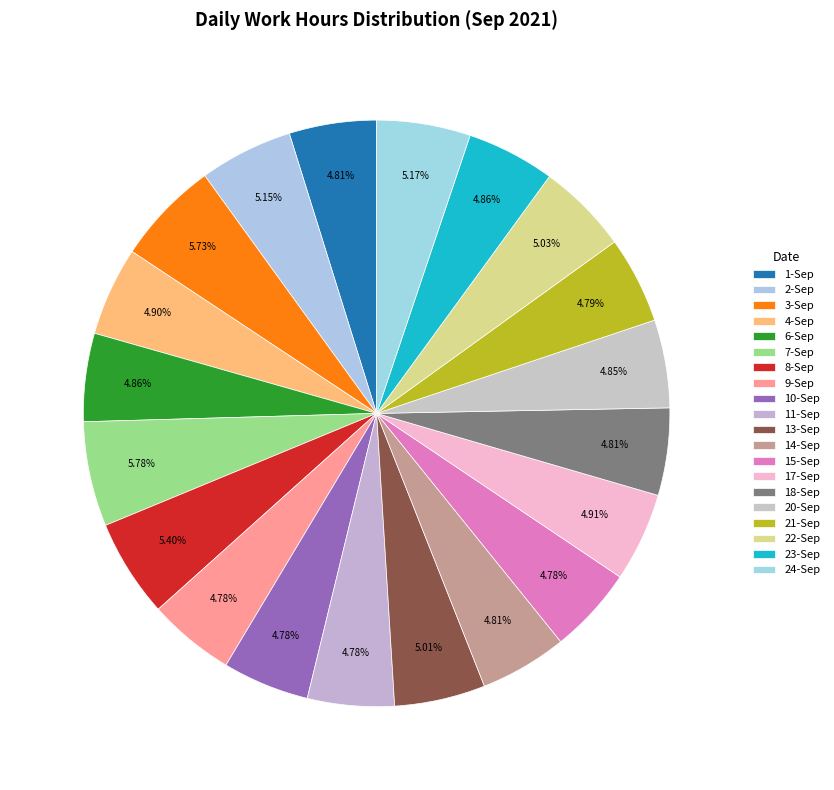

Is the sum of 1-Sep and 11-Sep greater than half?

No